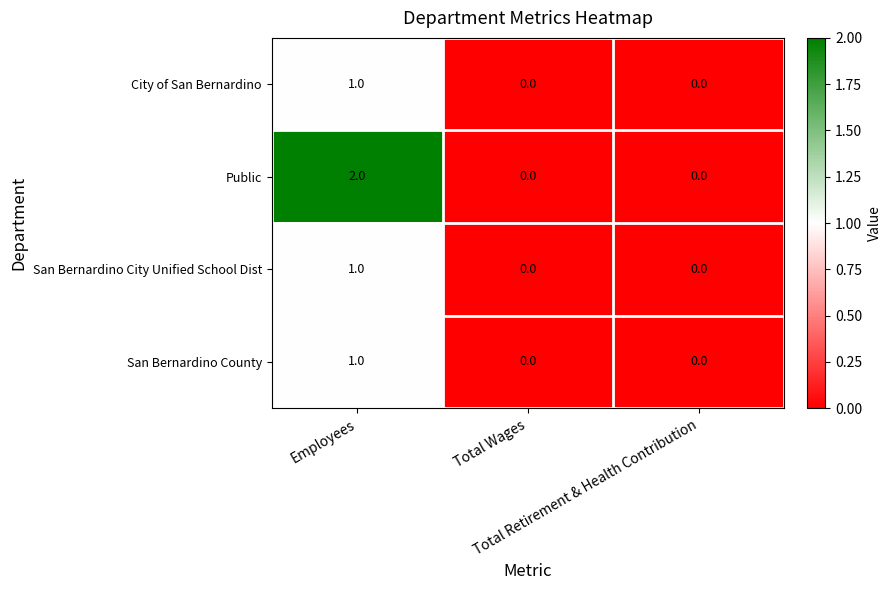

How many Public values are between 0 and 2?

3